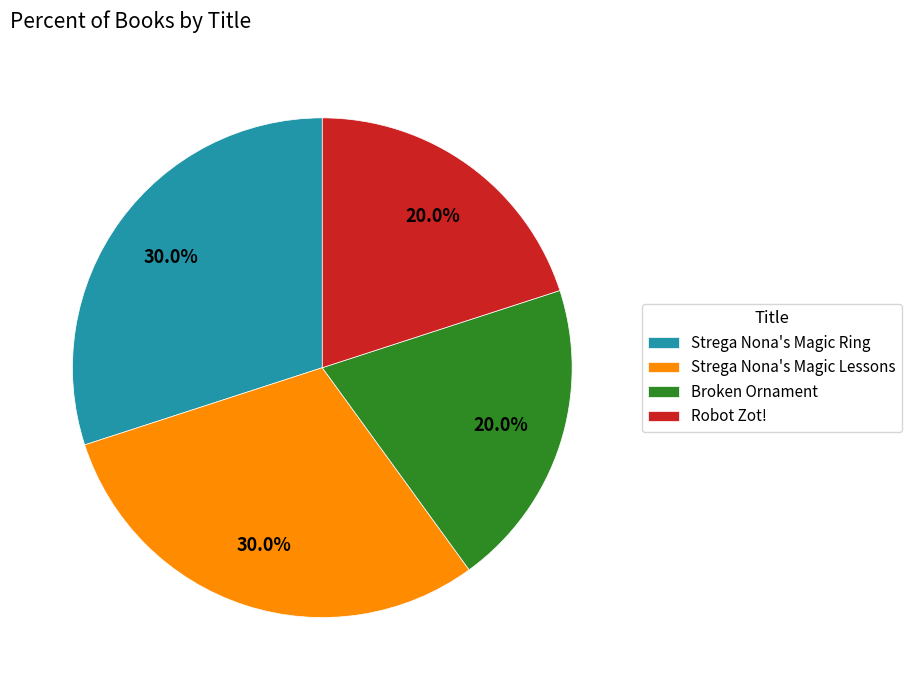

Combined, what portion of the pie is Strega Nona's Magic Ring and Strega Nona's Magic Lessons?

60.0%